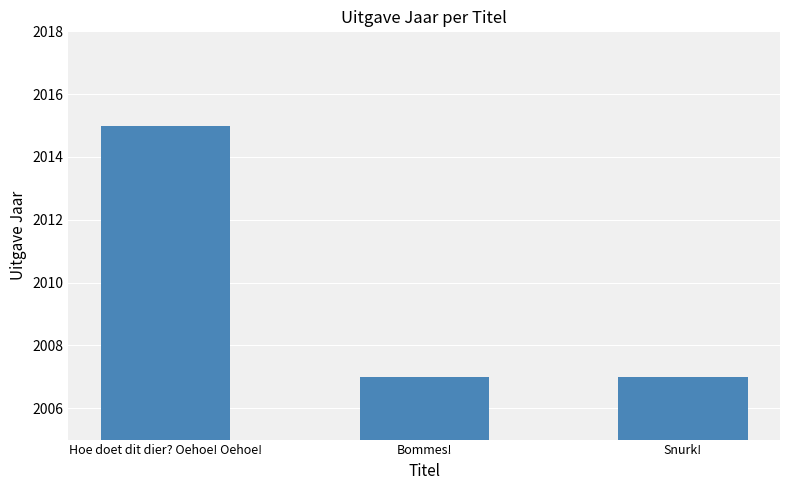

What is the label of the 3rd bar from the right?

Hoe doet dit dier? Oehoe! Oehoe!